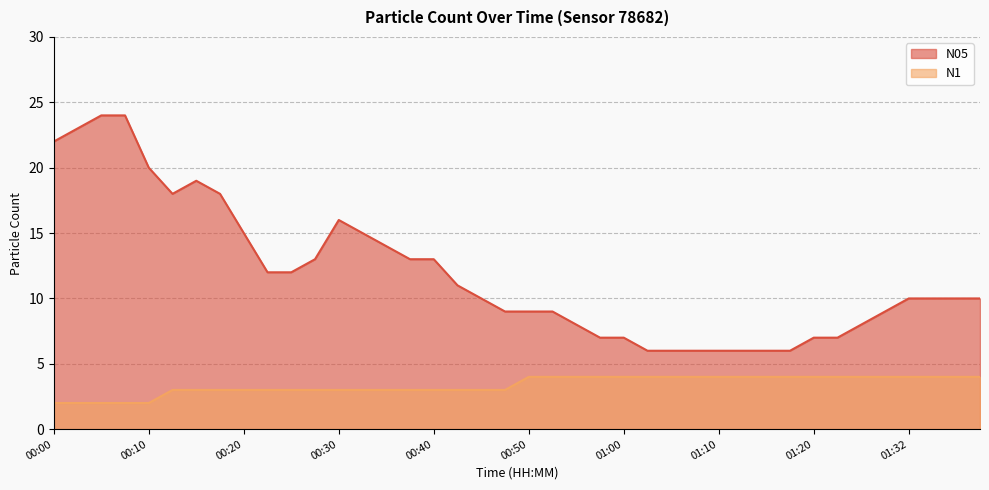

True or false: N05 and N1 cross at least once.

False